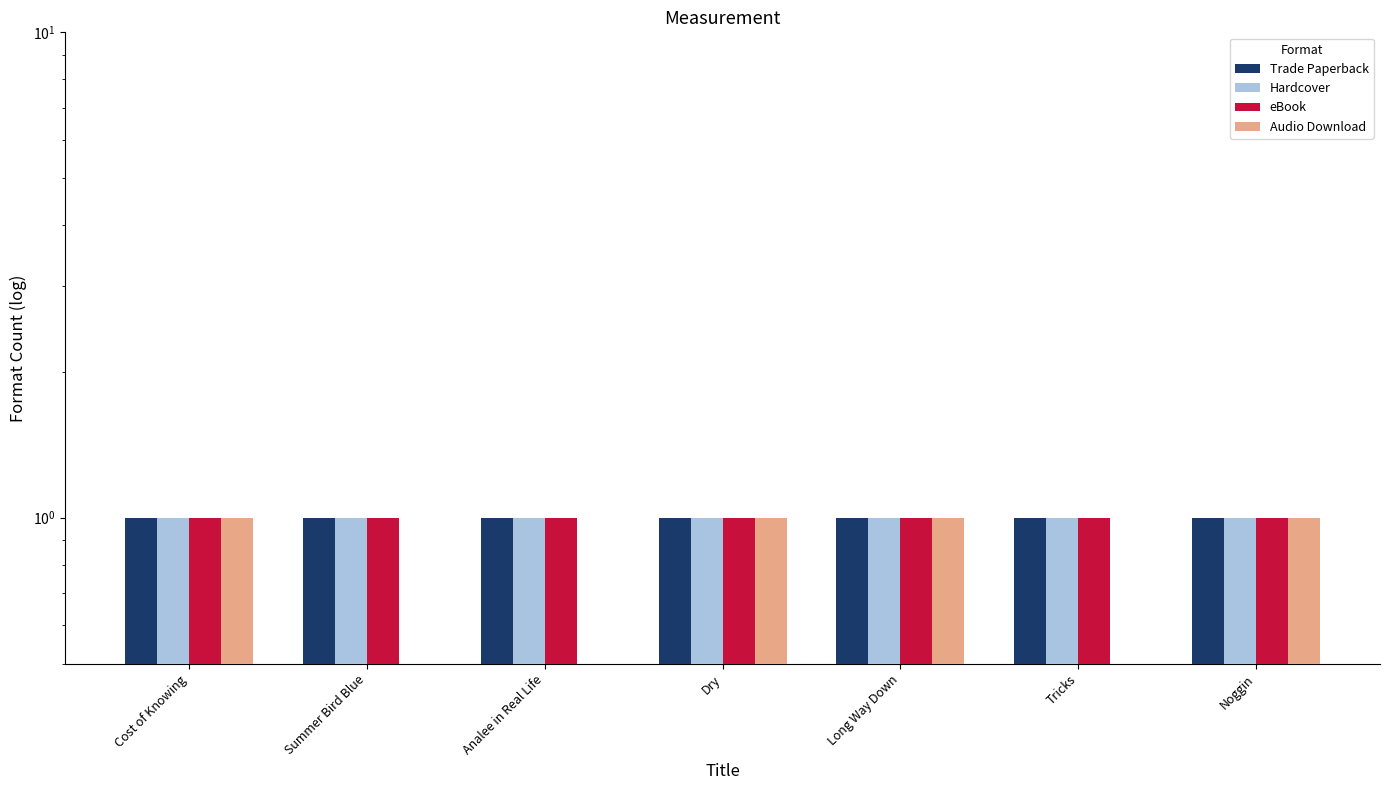

What is the maximum value shown in the chart?

1